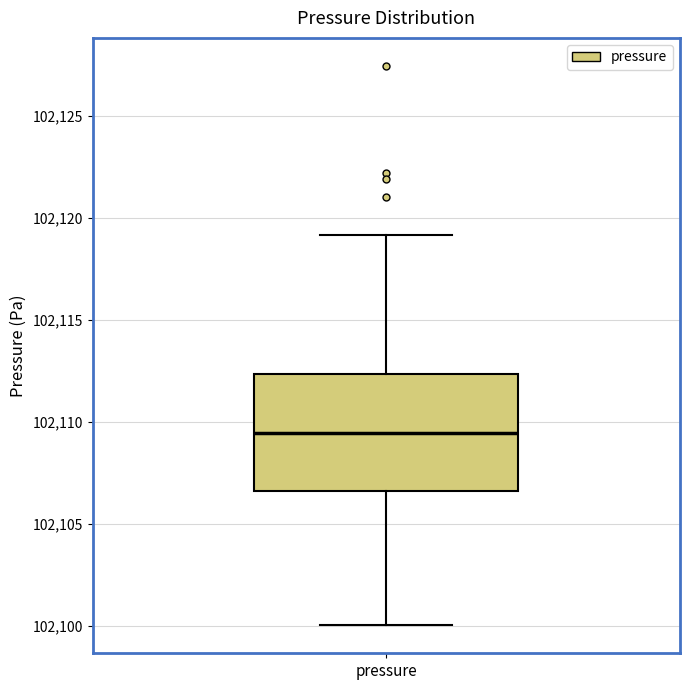

Where is the lower edge of the box for pressure on the y-axis? The values are not printed on the chart, so give them approximately, as read against the axis.

102106.5